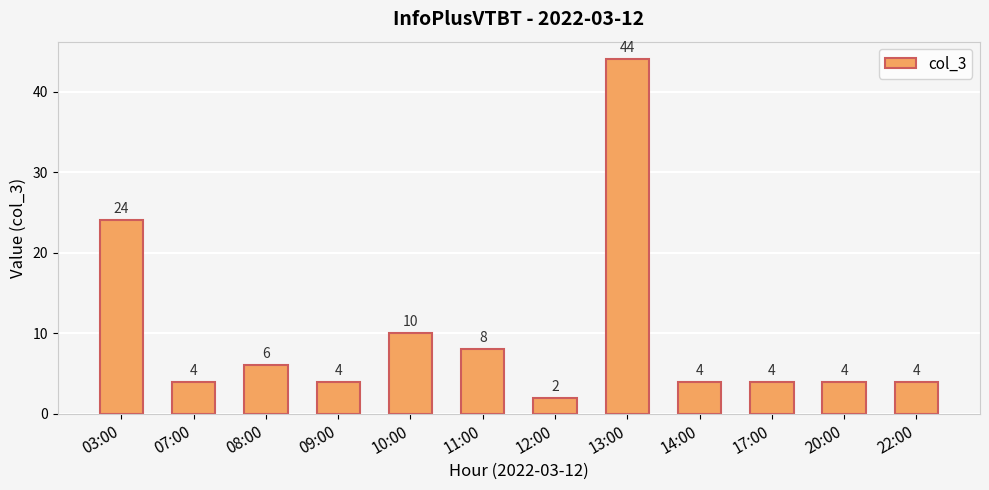

Reading left to right, list all the values displayed in this chart.

03:00=24	07:00=4	08:00=6	09:00=4	10:00=10	11:00=8	12:00=2	13:00=44	14:00=4	17:00=4	20:00=4	22:00=4